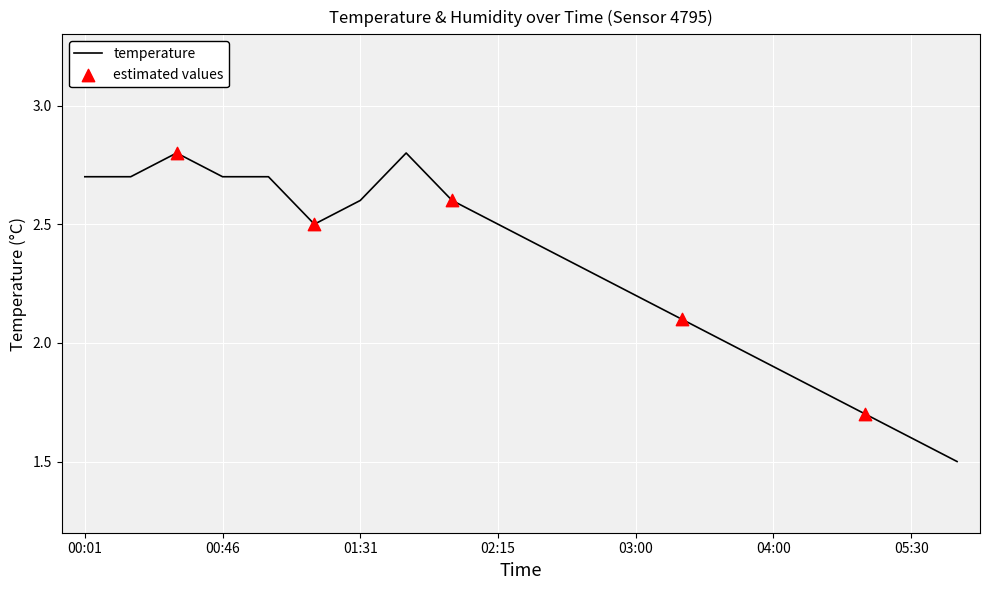

What is the difference between the maximum and minimum values?

1.3